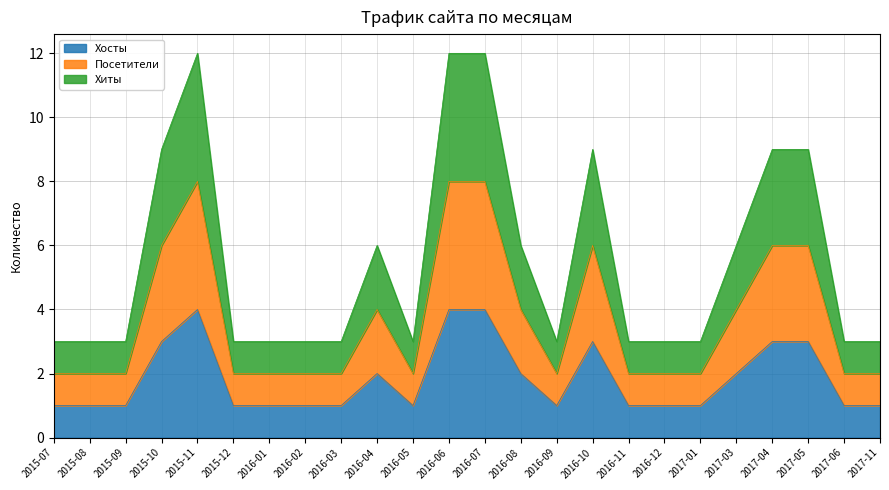

How many lines are shown in the chart?

3